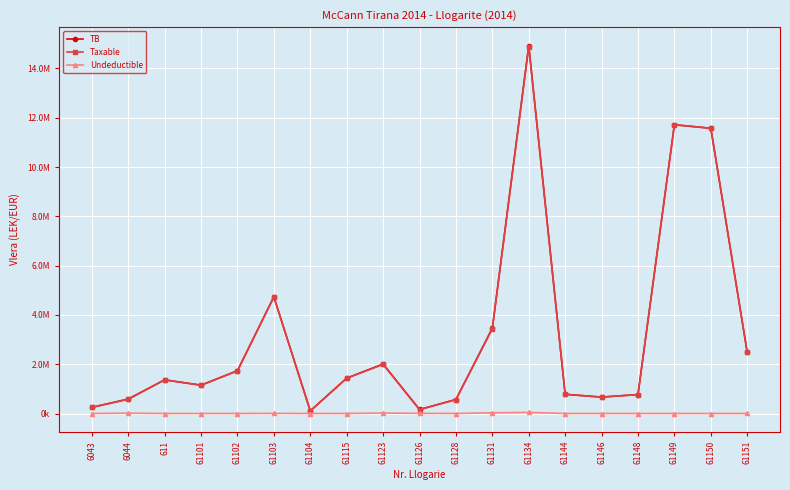

Where is TB nearest to the value 7518529?

61103